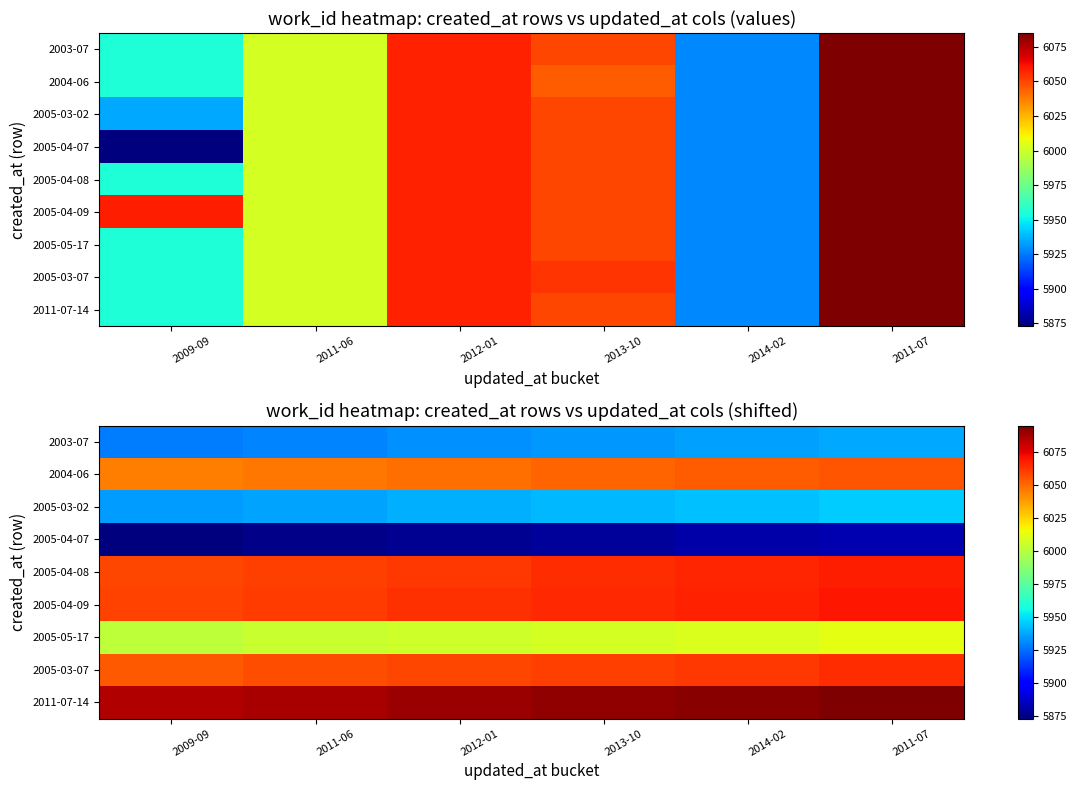

True or false: 2003-07 has a value of 5930 at 2011-06.

True